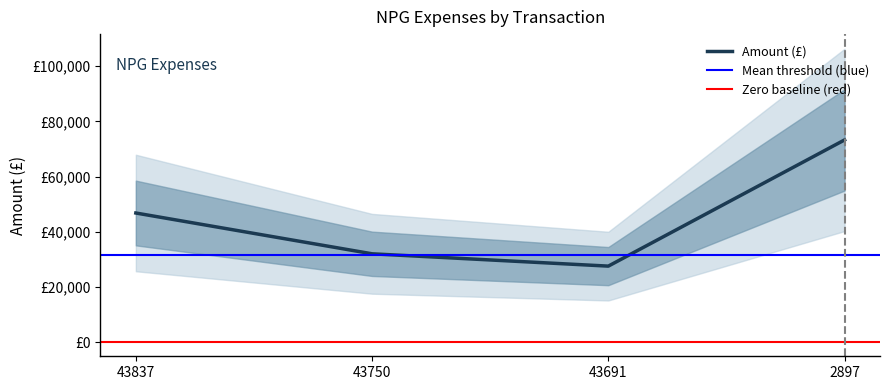

How many lines are shown in the chart?

1